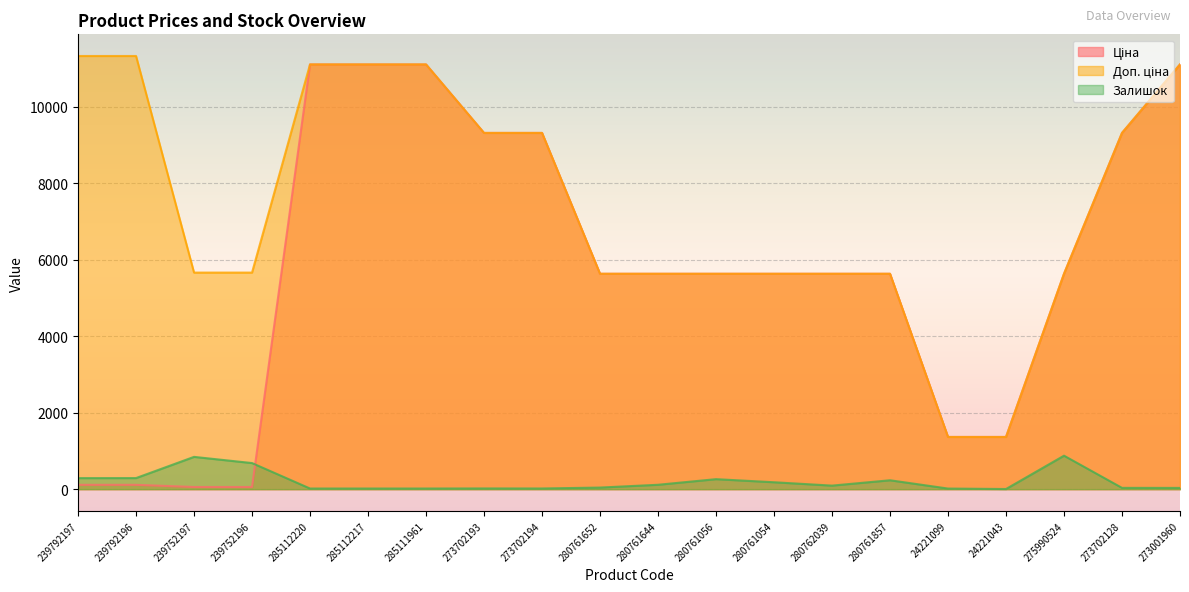

At how many categories does at least one series exceed 4215?

18